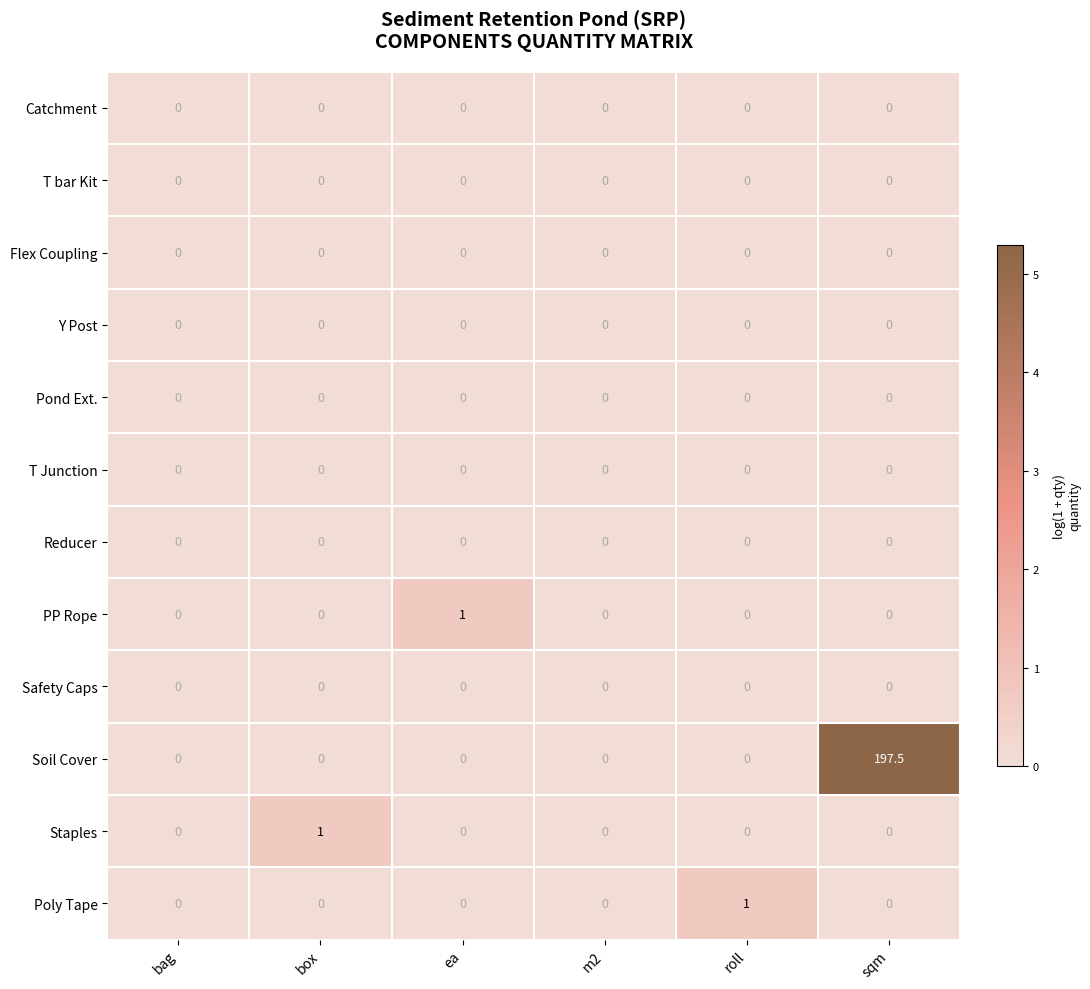

Which series has the widest spread of values?

Soil Cover